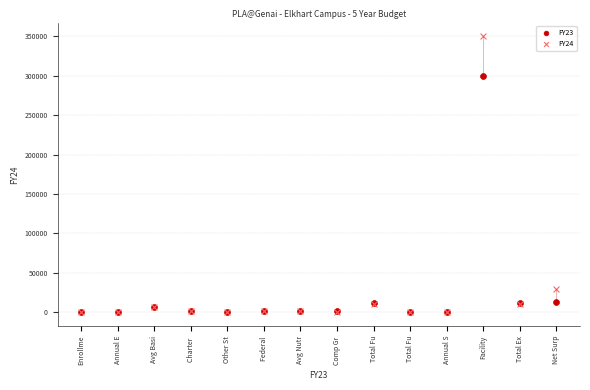

Across all series, what Y value is closest to 175000?

300000.0